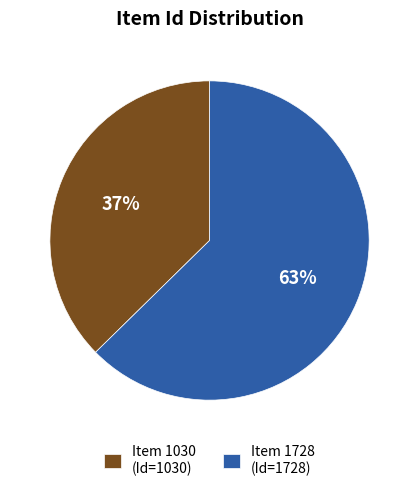

To the nearest percent, what is the combined percentage of Item 1030 (Id=1030) and Item 1728 (Id=1728)?

100%